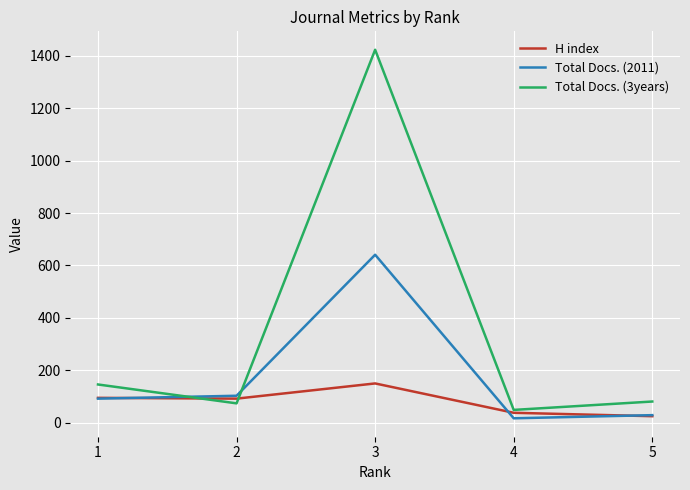

The value of Total Docs. (3years) at 3 is 1423. True or false?

True